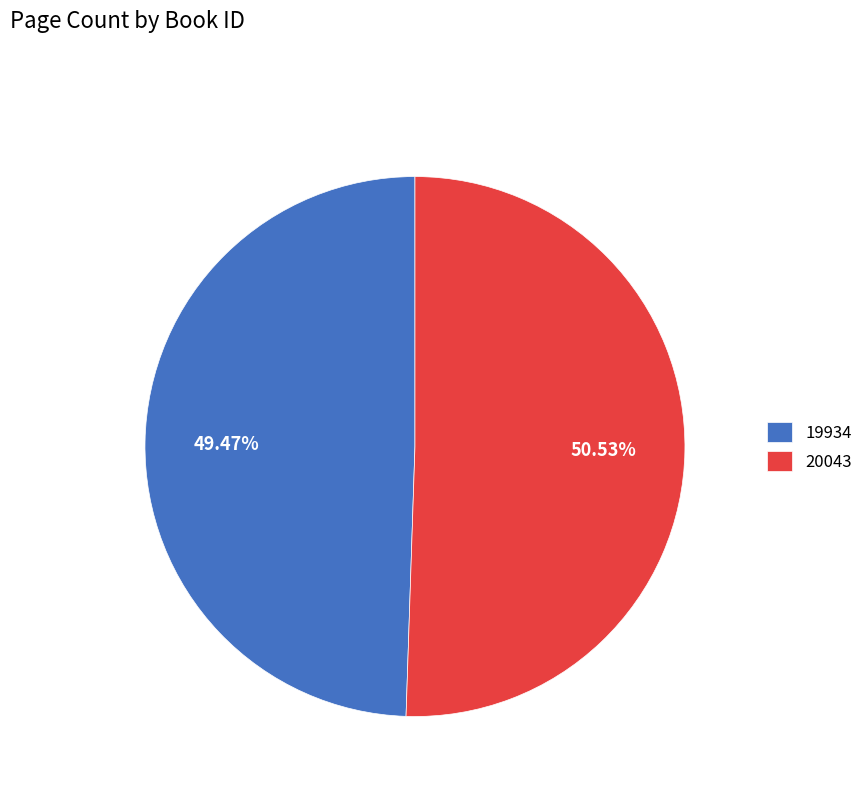

Rank the categories by value from lowest to highest.

19934, 20043